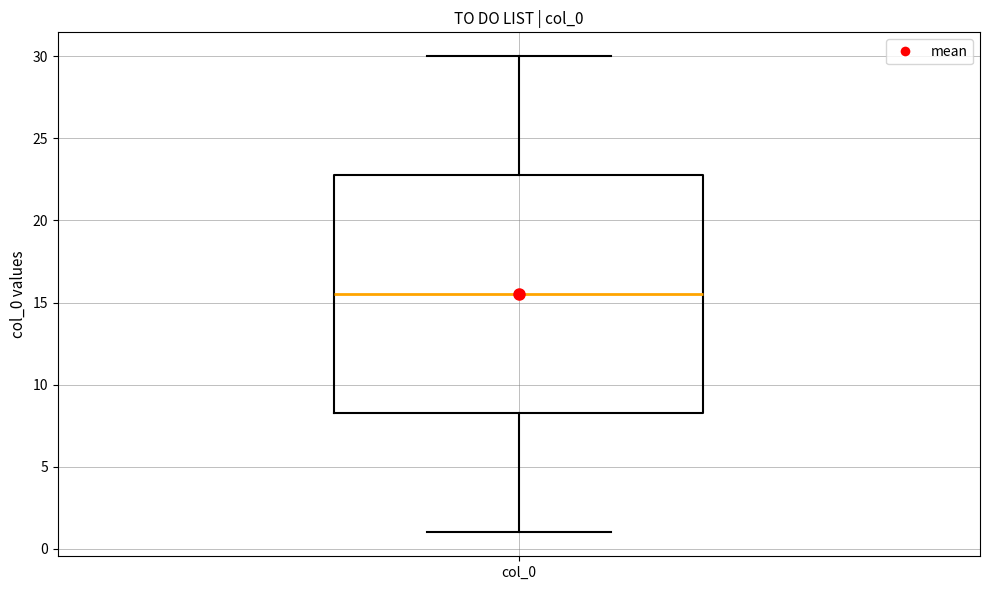

Read this box plot against the y-axis: the position of the median line, the range covered by the box, and the ends of both whiskers. The values are not printed on the chart, so give them approximately, as read against the axis.

median 15.5, box 8.5 to 23.0, whiskers 1.0 to 30.0